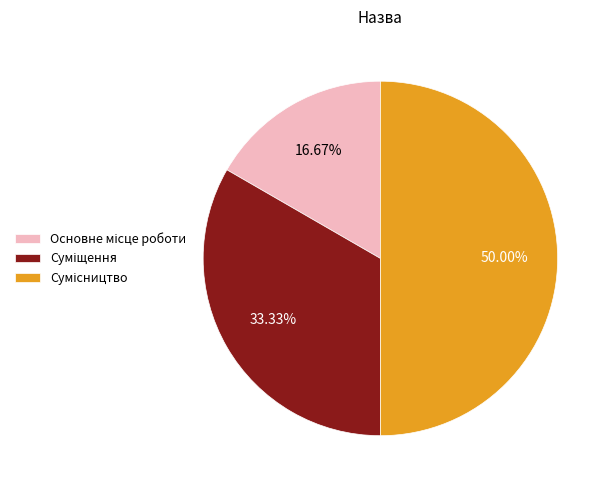

Between Основне місце роботи and Сумісництво, which is larger?

Сумісництво